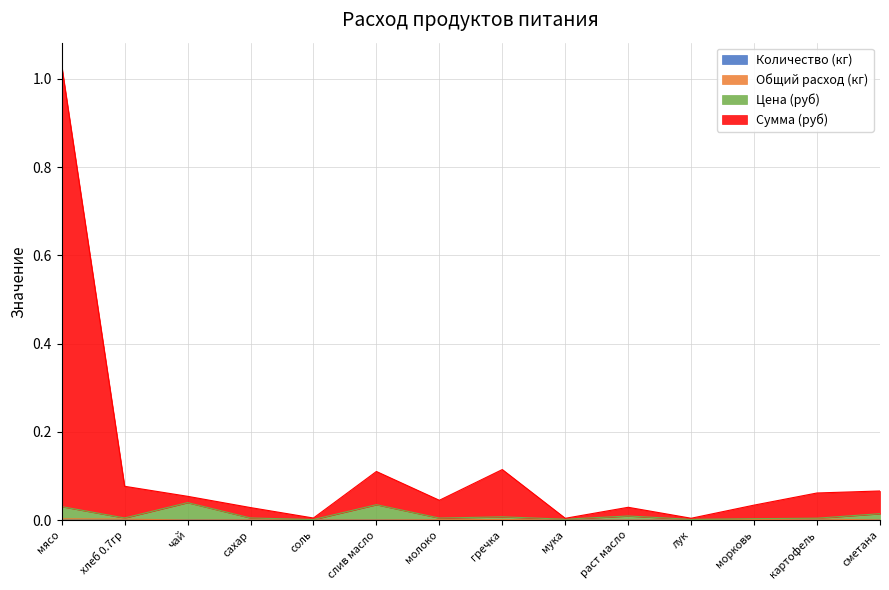

Which series changed the most between сахар and лук?

Сумма (руб)